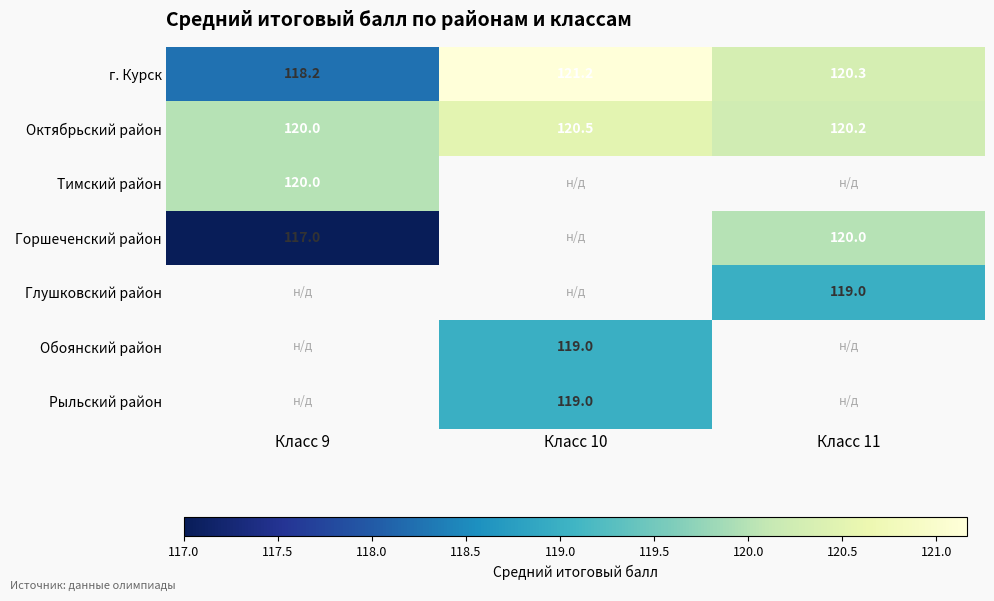

Which category has the lowest value in the г. Курск series?

Класс 9